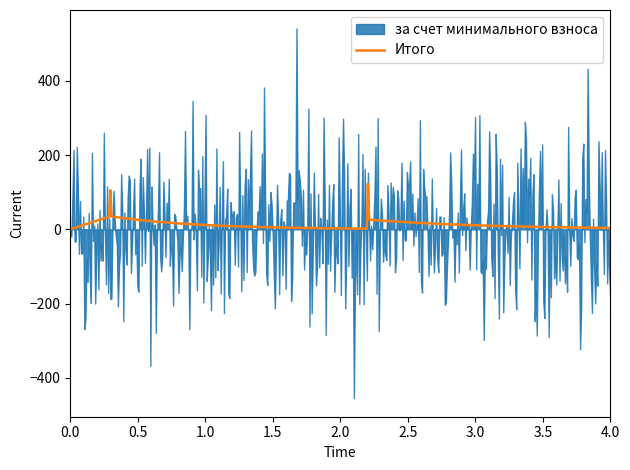

What is the total value across all series at Итого?

-65.1